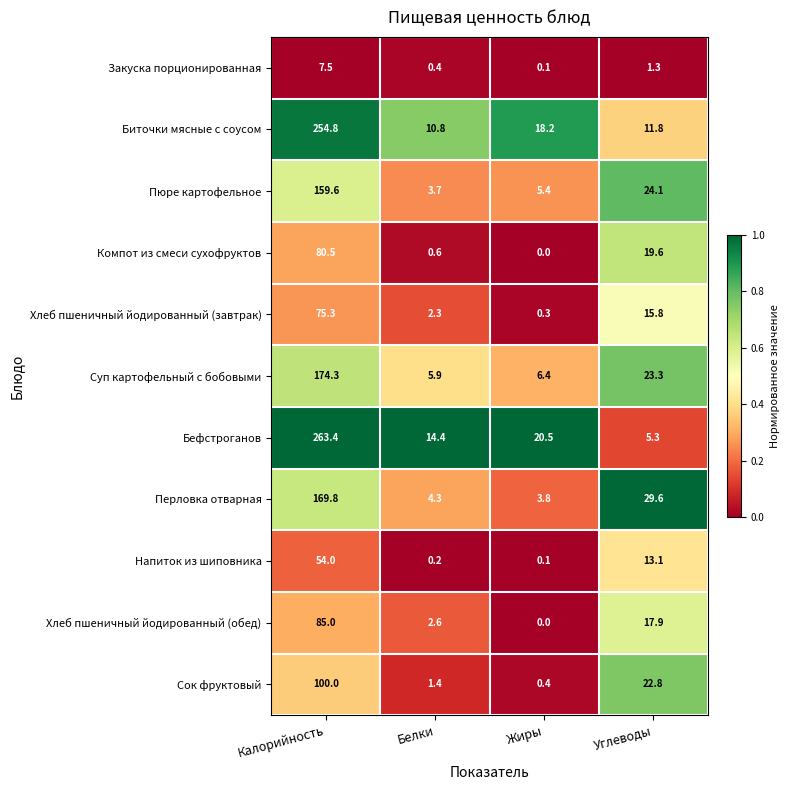

Rank the series at Калорийность from highest to lowest value.

Бефстроганов, Биточки мясные с соусом, Суп картофельный с бобовыми, Перловка отварная, Пюре картофельное, Сок фруктовый, Хлеб пшеничный йодированный (обед), Компот из смеси сухофруктов, Хлеб пшеничный йодированный (завтрак), Напиток из шиповника, Закуска порционированная